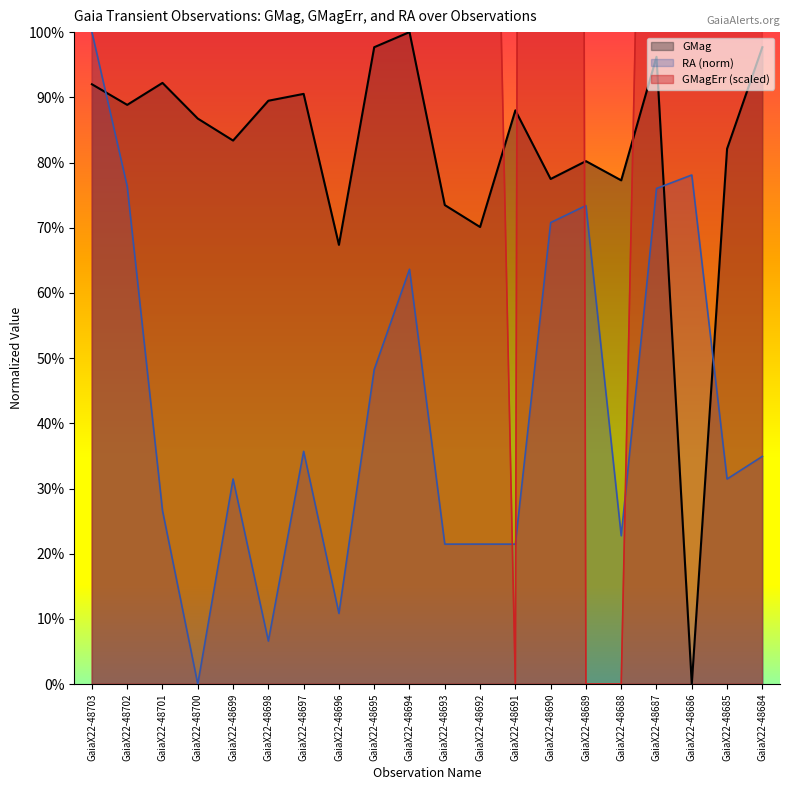

How many positive values does the GMagErr series have?

17